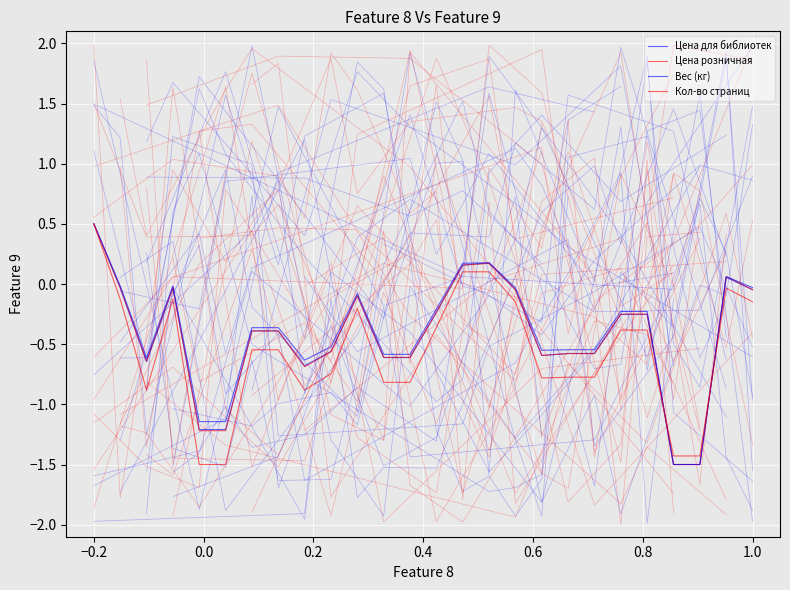

What is the sum of all Цена для библиотек values?

-11.2